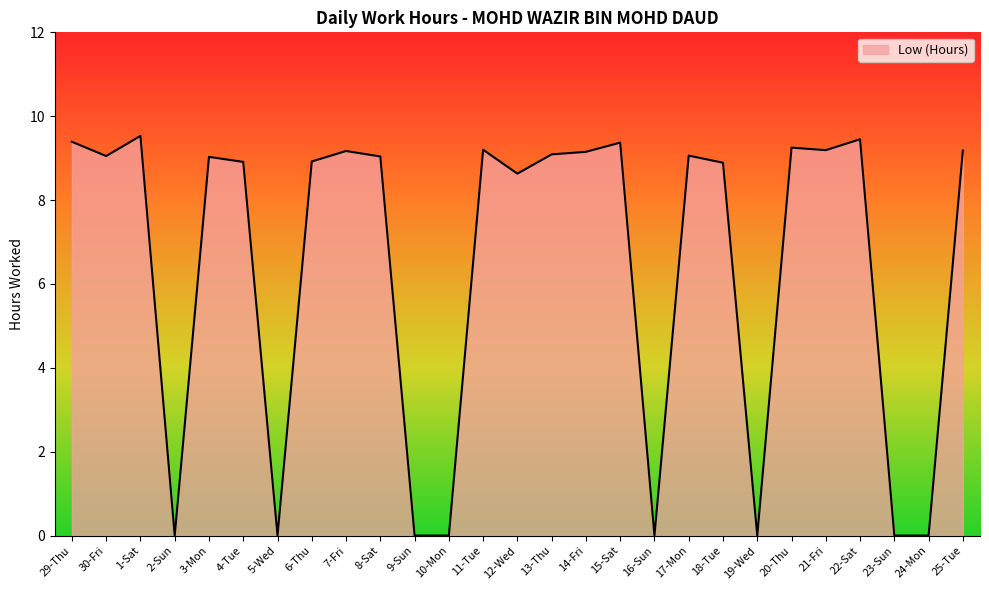

What is the greatest value displayed?

9.5